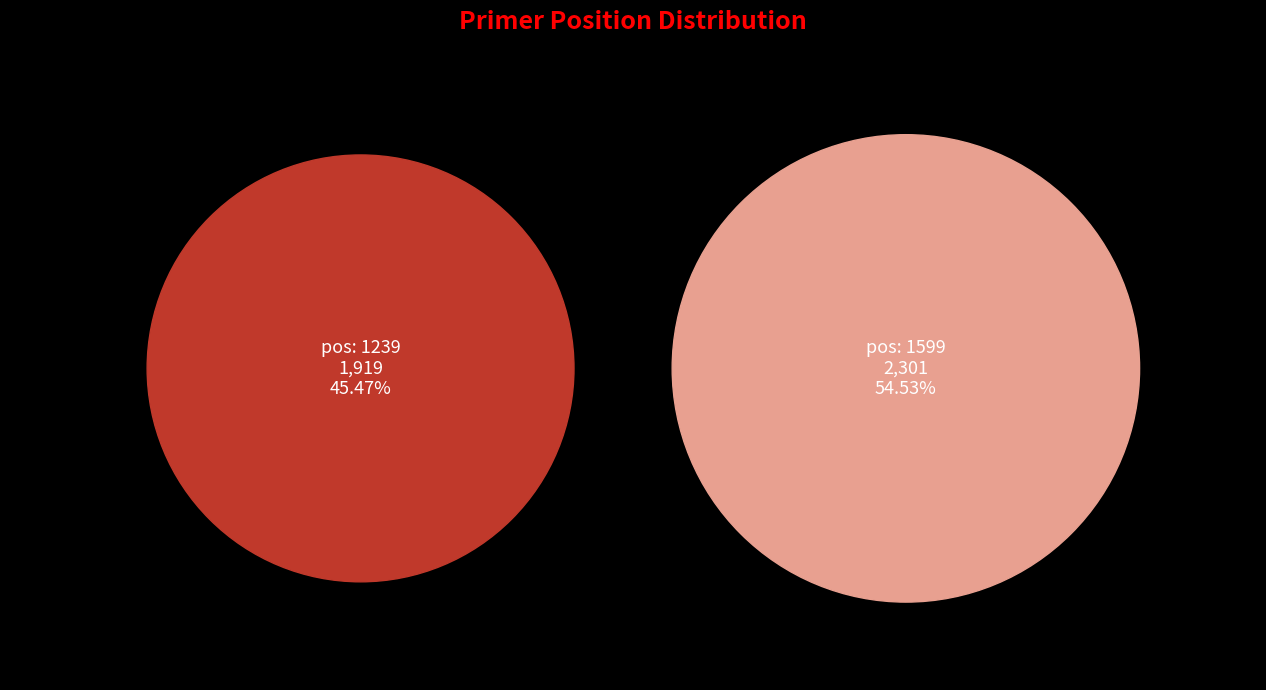

To the nearest percent, what is the difference between the largest and smallest slice percentages?

9%